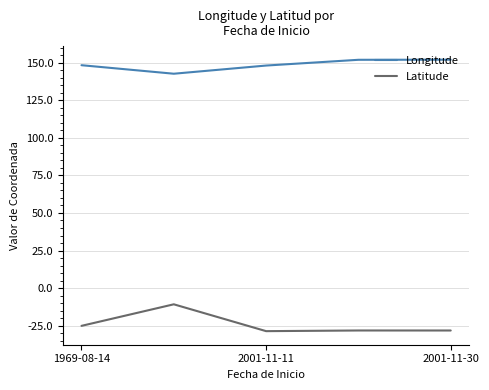

What is the average value of the Longitude series?

148.5